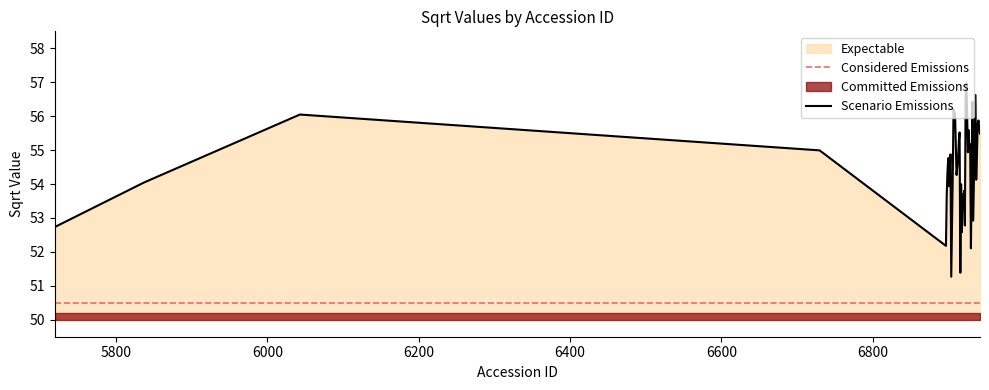

Between 6920 and 6926, which is larger?

6926